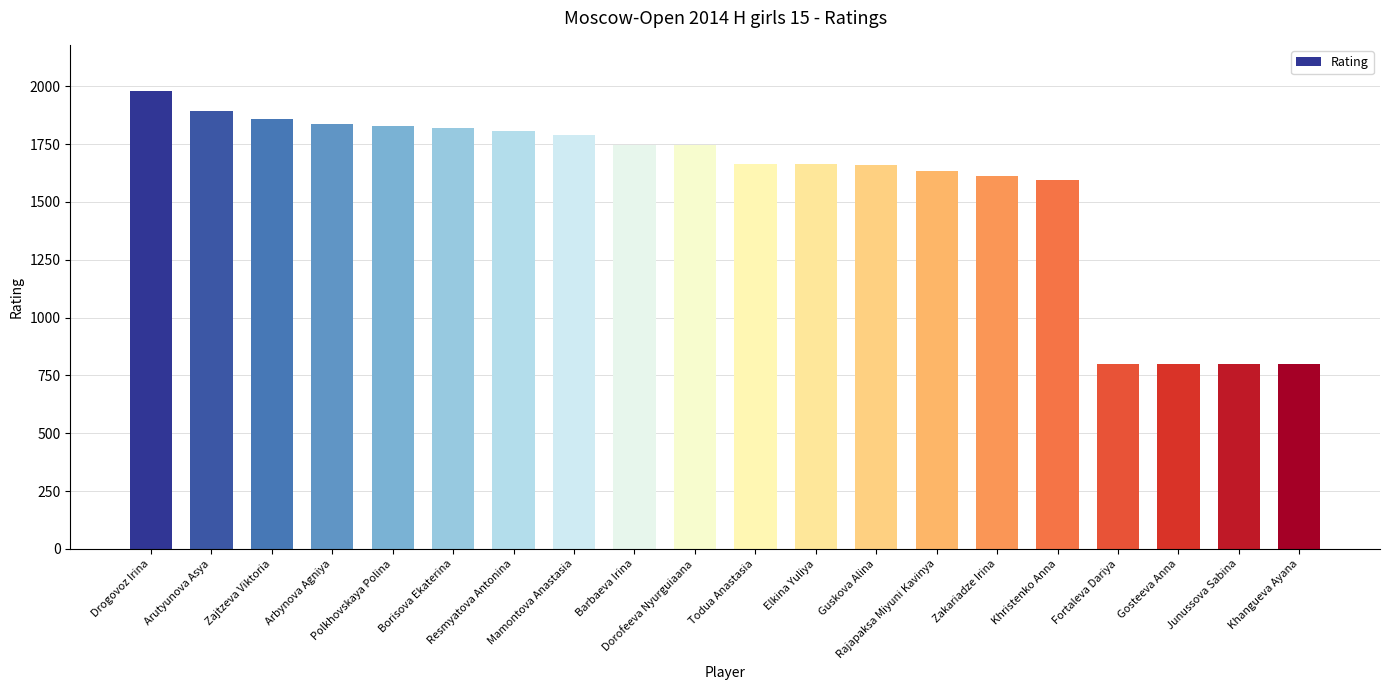

Between Khristenko Anna and Drogovoz Irina, which is larger?

Drogovoz Irina